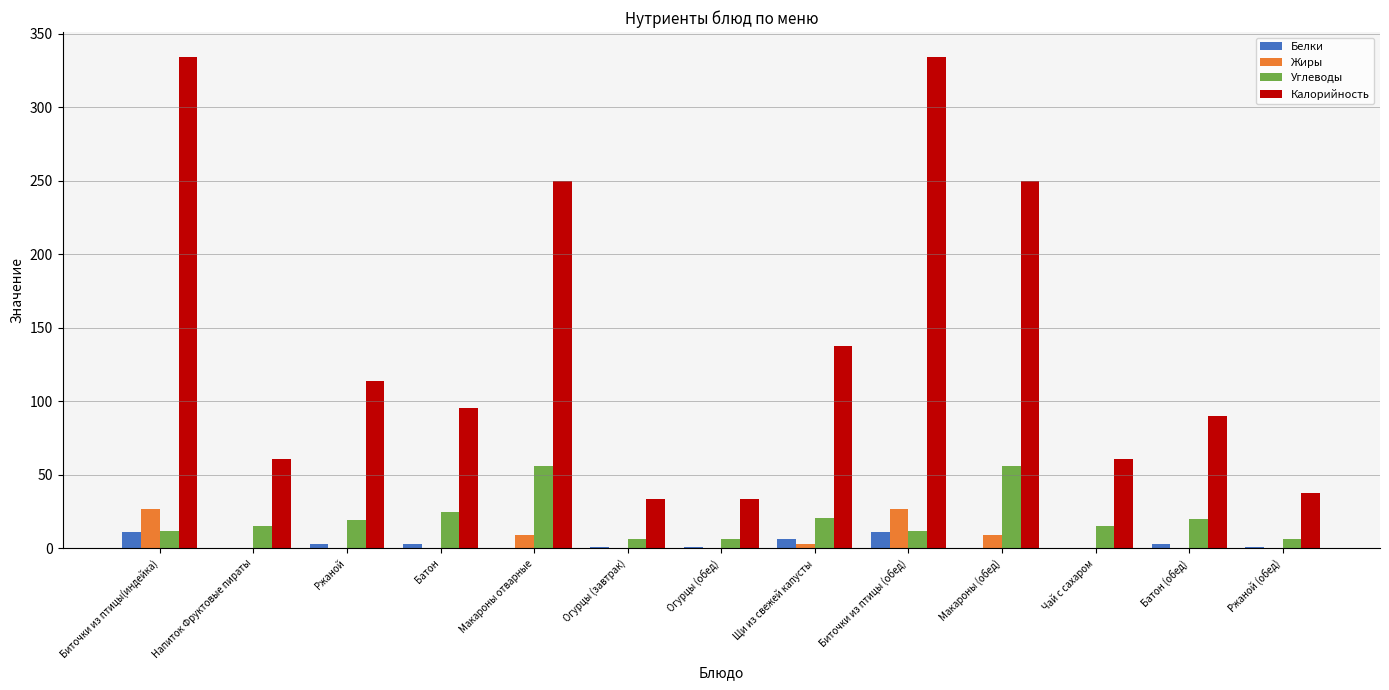

What is the sum of all Белки values?

43.1